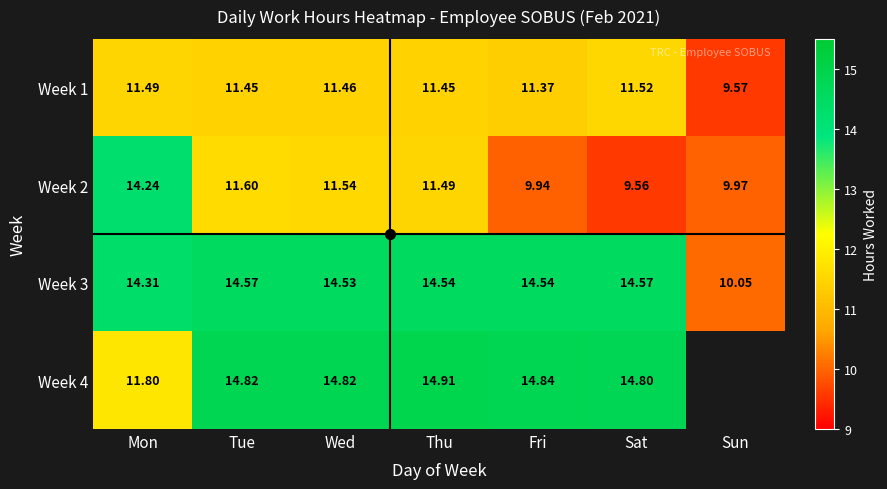

Between Tue and Wed, which is larger?

Wed